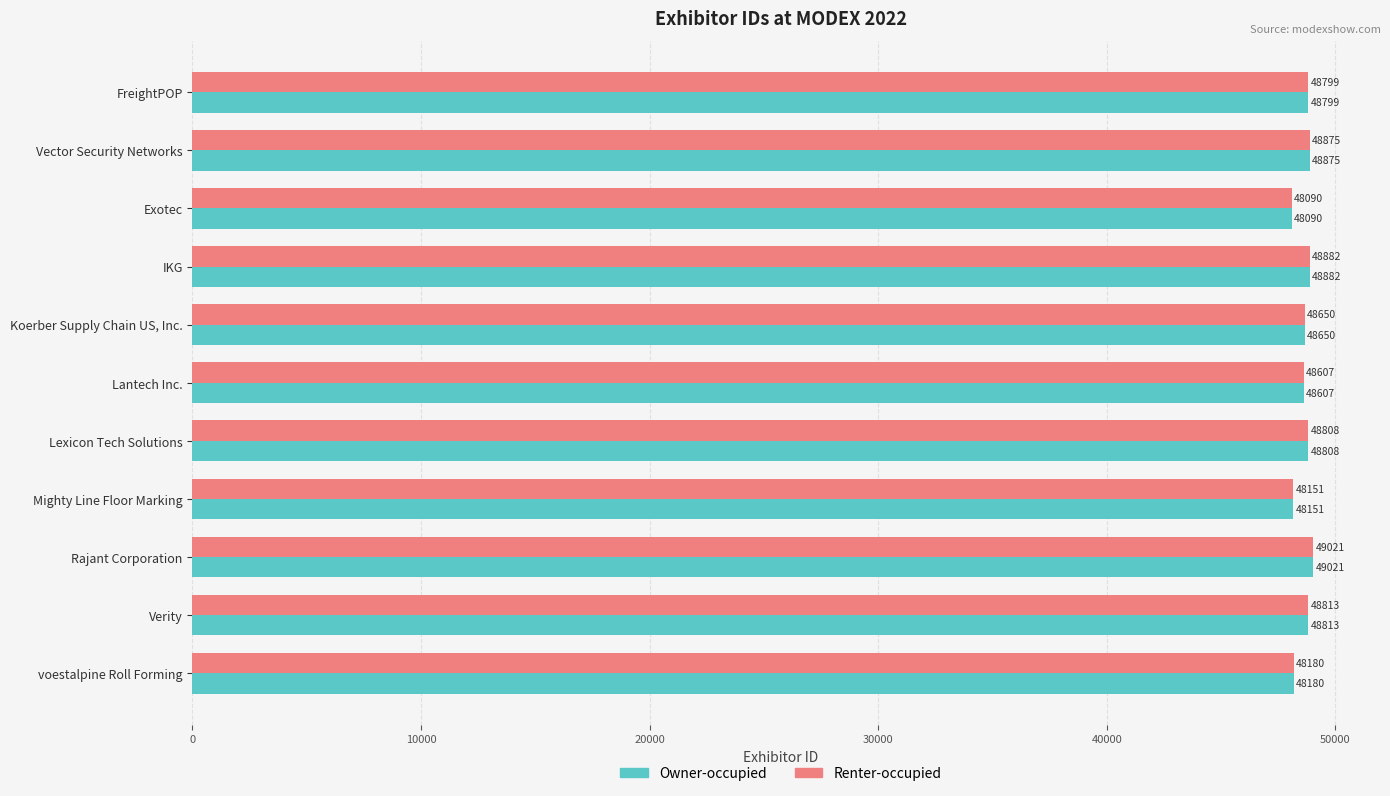

At which category is the sum across all series the highest?

Rajant Corporation